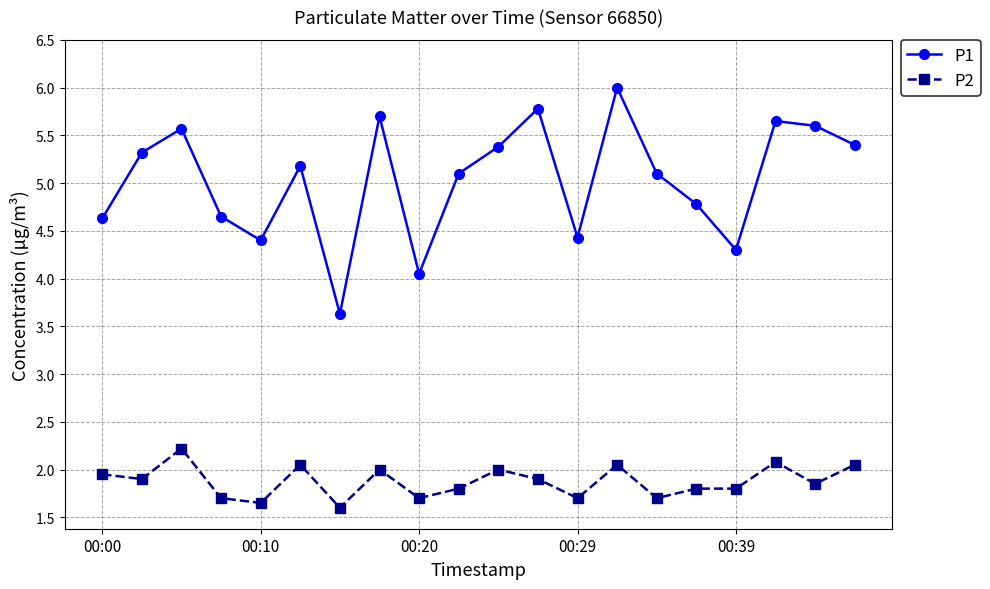

What is the average value of the P1 series?

5.0